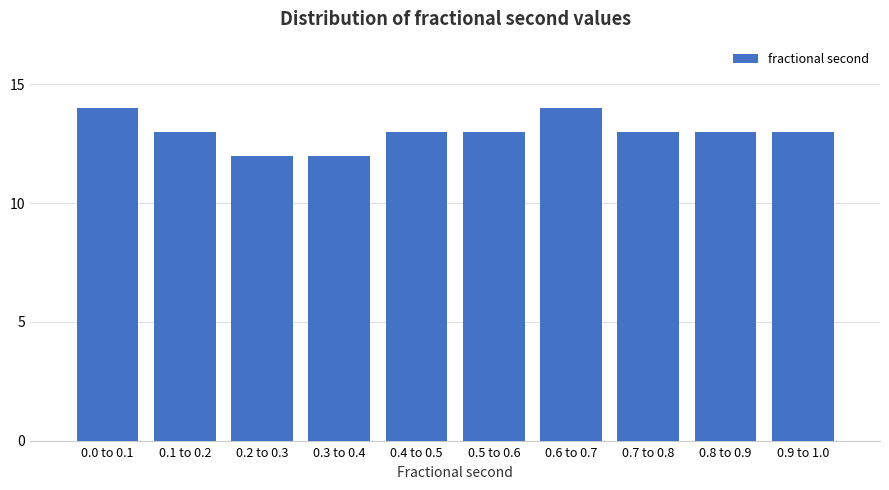

Reading left to right, list all the values displayed in this chart.

0.0 to 0.1=14	0.1 to 0.2=13	0.2 to 0.3=12	0.3 to 0.4=12	0.4 to 0.5=13	0.5 to 0.6=13	0.6 to 0.7=14	0.7 to 0.8=13	0.8 to 0.9=13	0.9 to 1.0=13